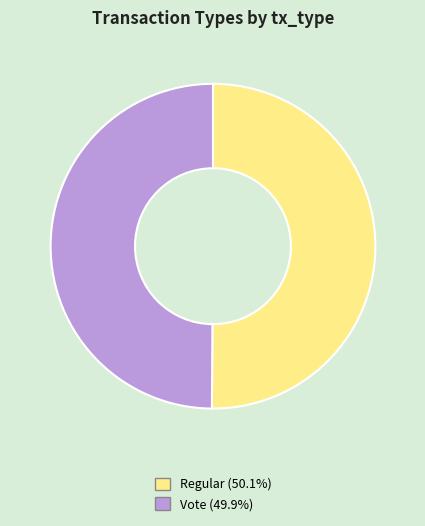

Is the sum of Vote and Regular greater than half?

Yes